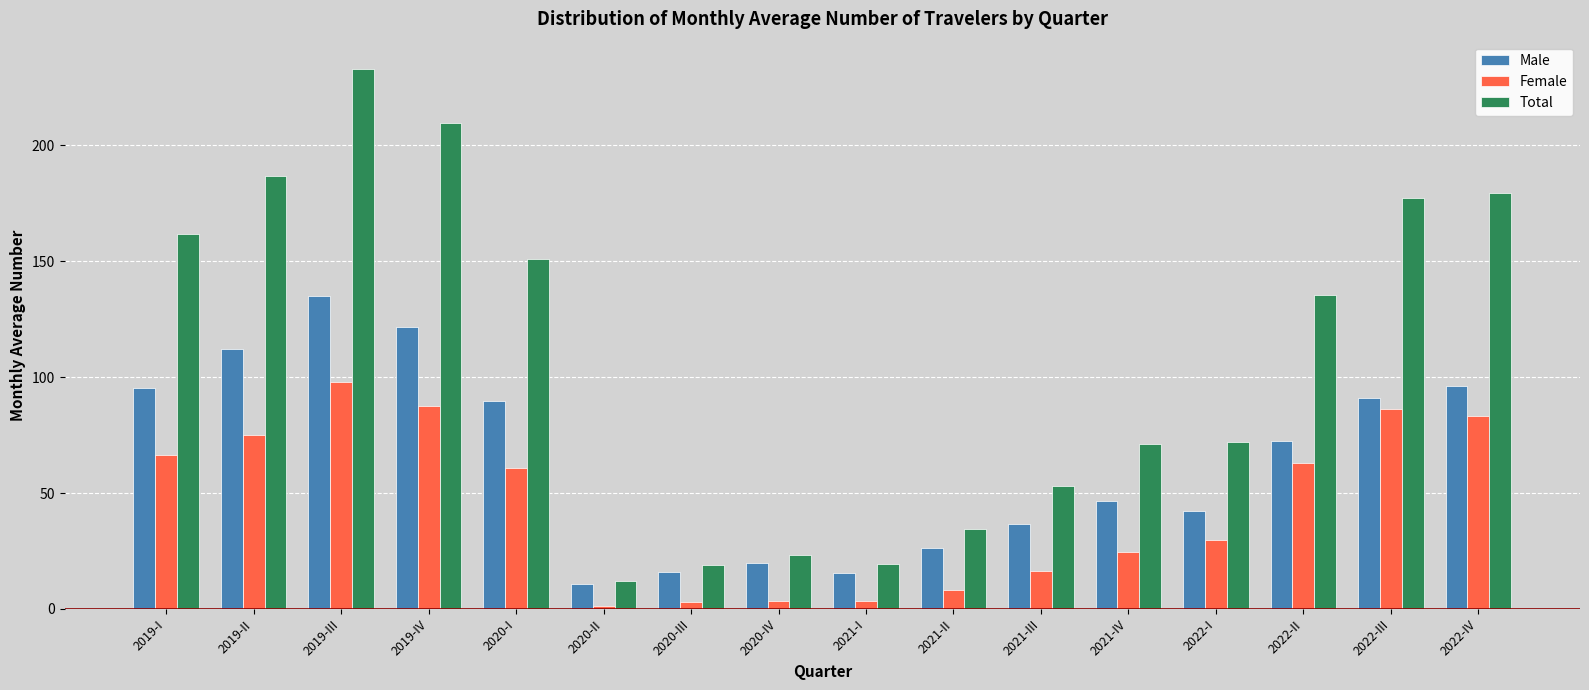

What is the greatest value displayed?

233.1